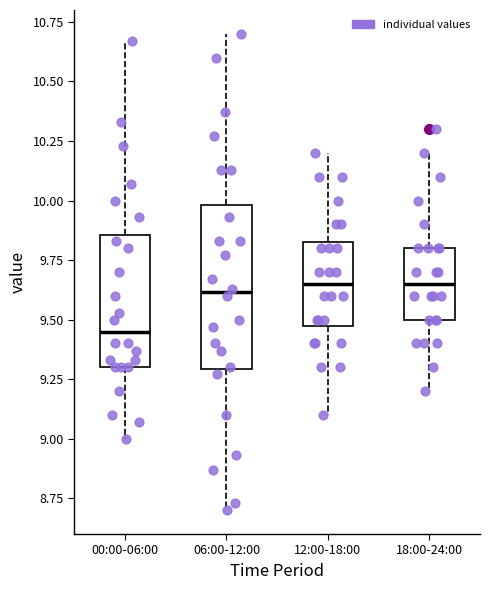

Comparing the boxes themselves (not the whiskers), which one is the tallest?

06:00-12:00